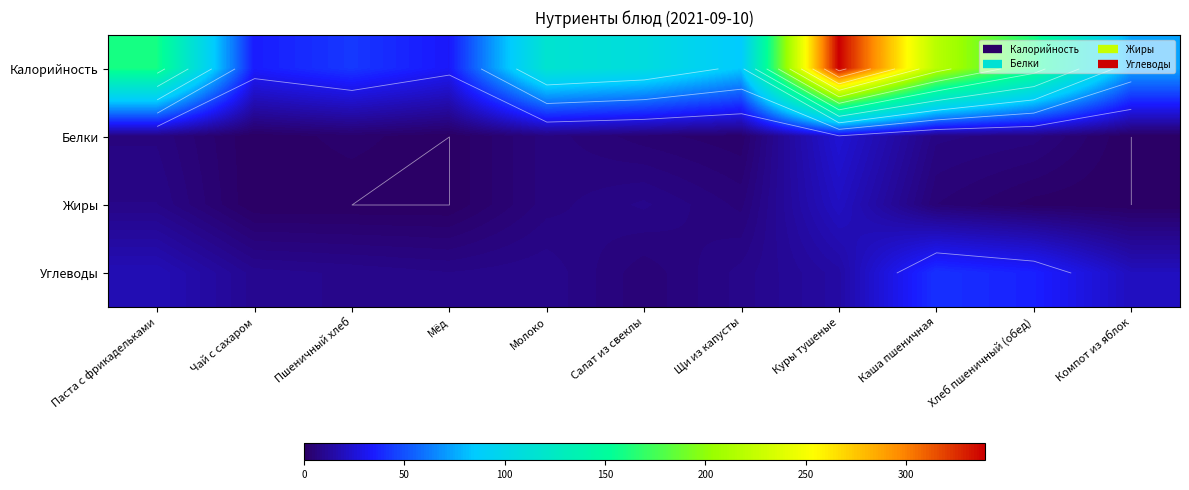

At which label does Калорийность reach its peak?

Куры тушеные